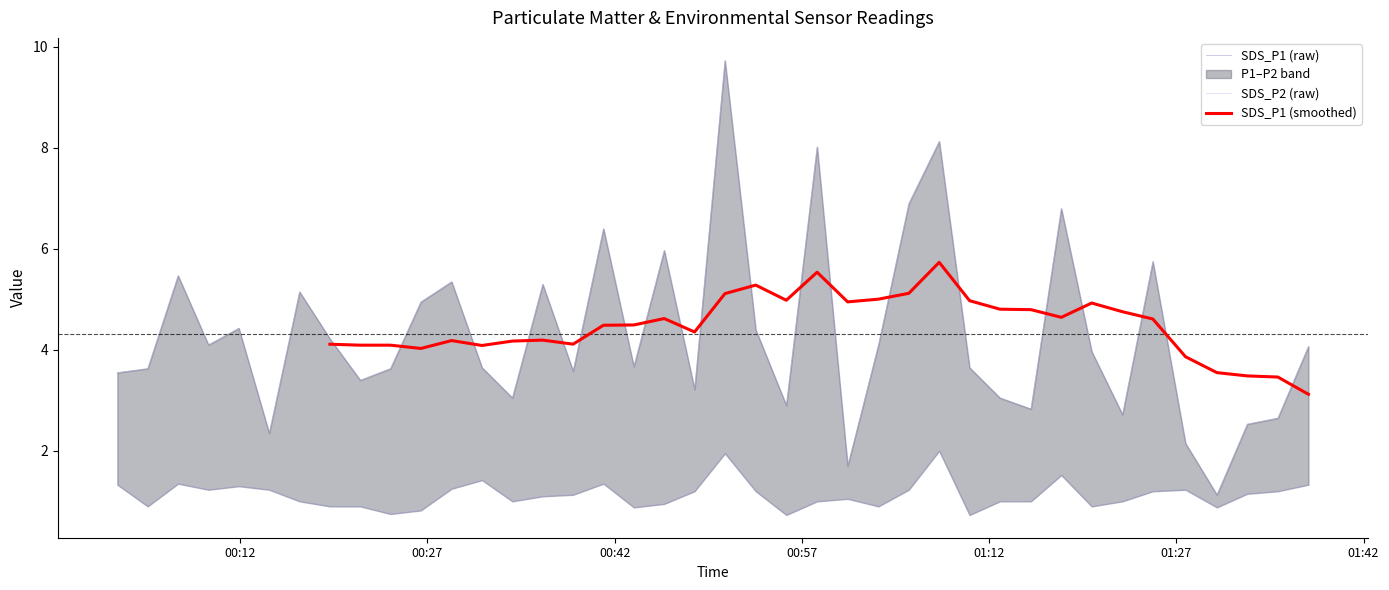

Does the chart display data point markers on the line(s)?

No